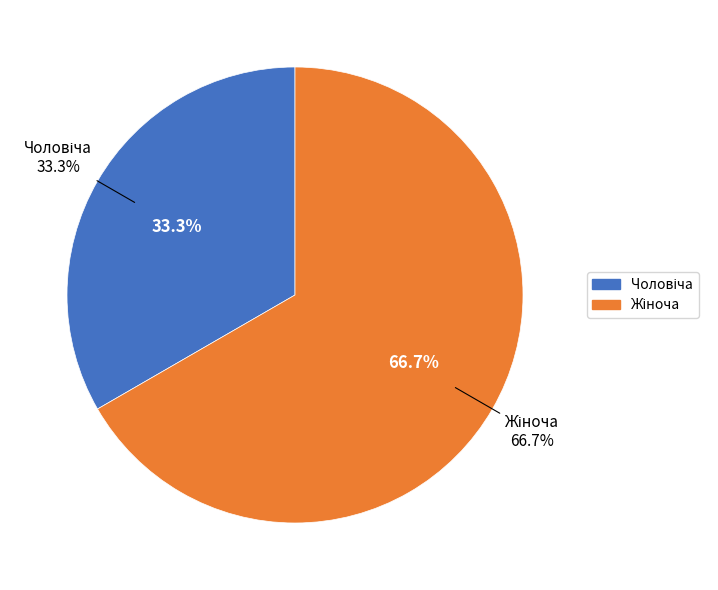

Which slice is the largest?

Жіноча